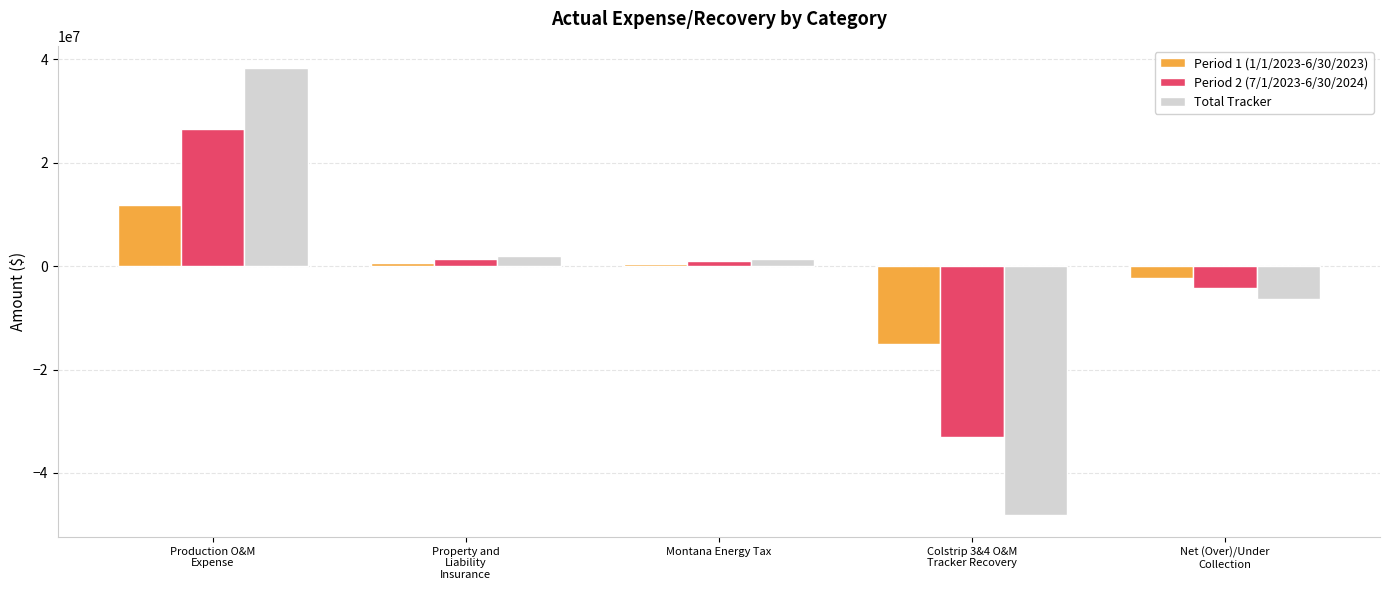

At which label is Period 1 (1/1/2023-6/30/2023) closest to -1605893?

Net (Over)/Under
Collection